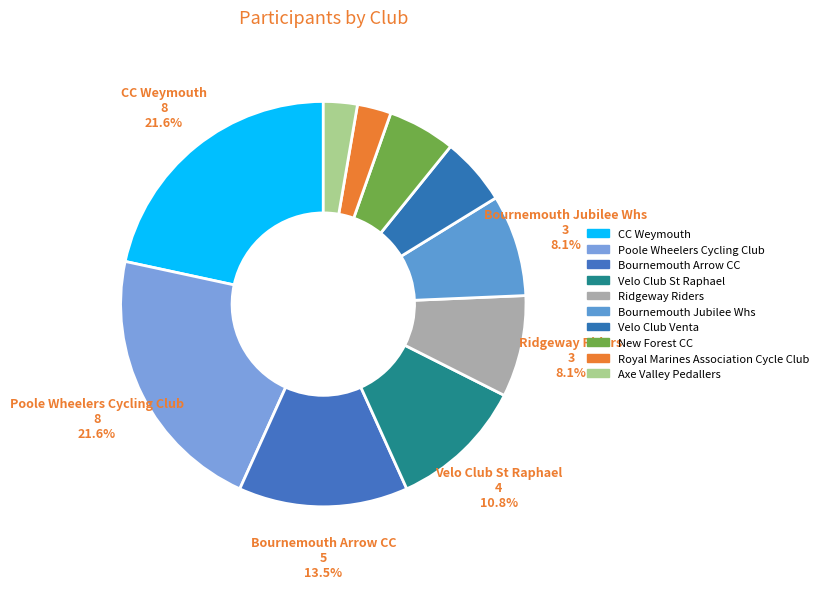

The Poole Wheelers Cycling Club slice represents 22% of the pie. True or false?

True